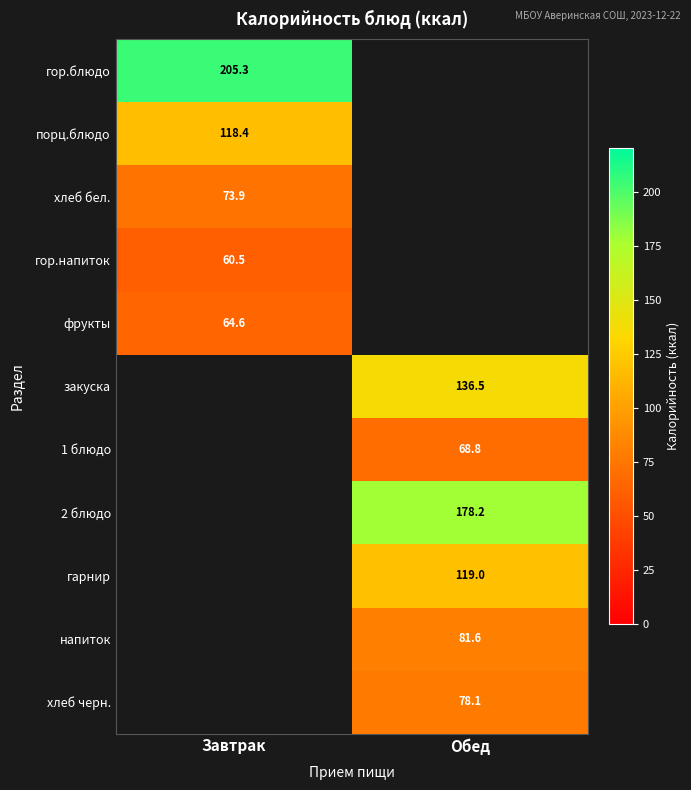

Is it true that порц.блюдо equals 181.5 at Завтрак?

False